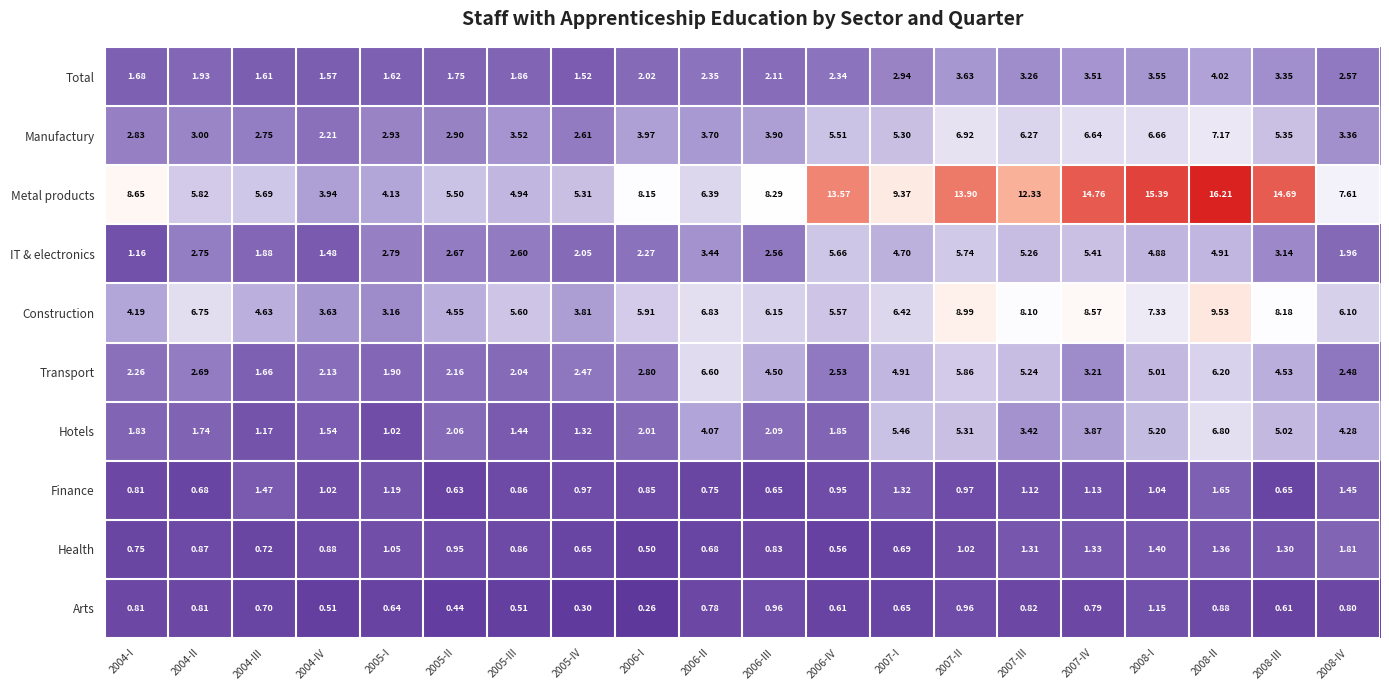

Which series has the widest spread of values?

Metal products